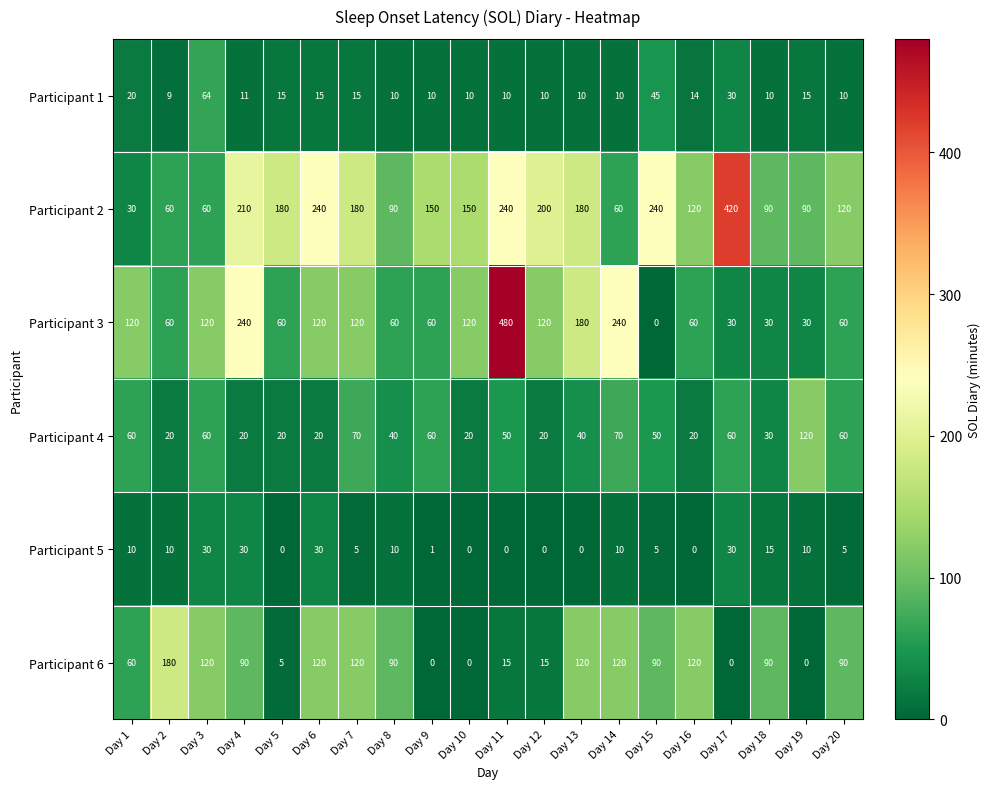

Where is Participant 2 nearest to the value 225?

Day 4